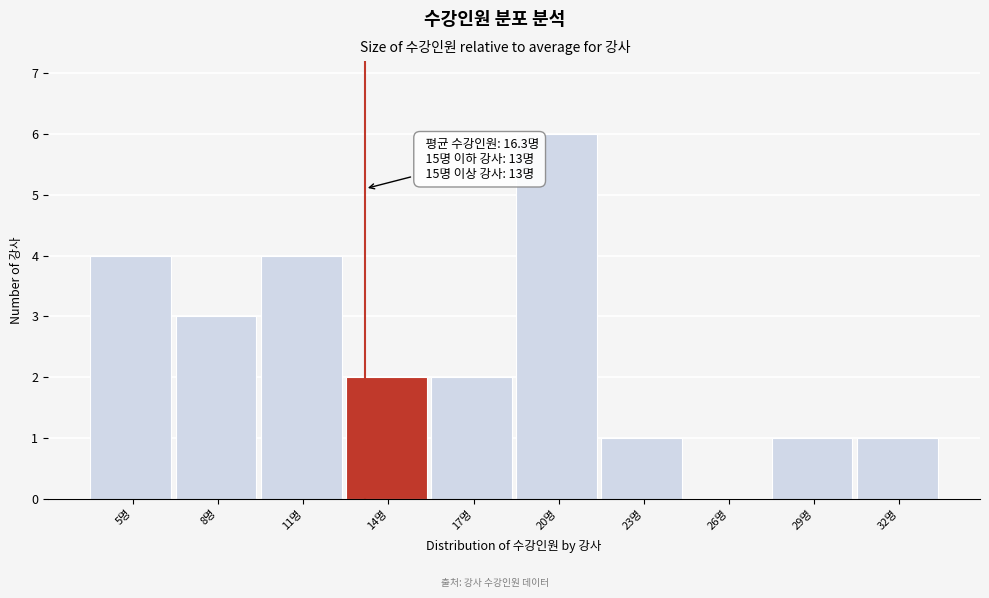

Reading right to left, extract all data points from this chart.

32명=1	29명=1	26명=0	23명=1	20명=6	17명=2	14명=2	11명=4	8명=3	5명=4